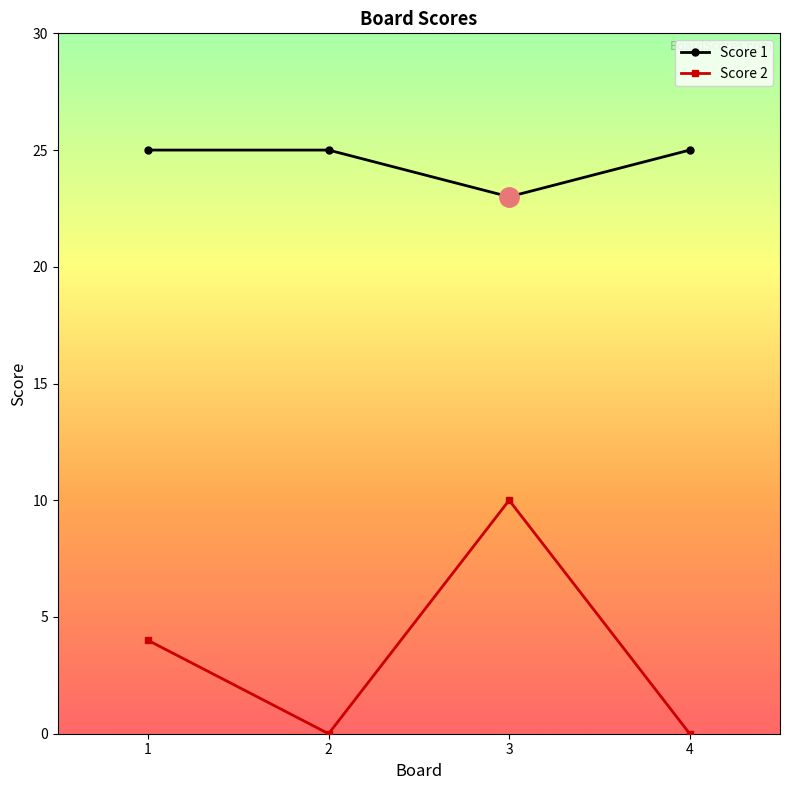

How many data points in Score 2 are less than 4?

2